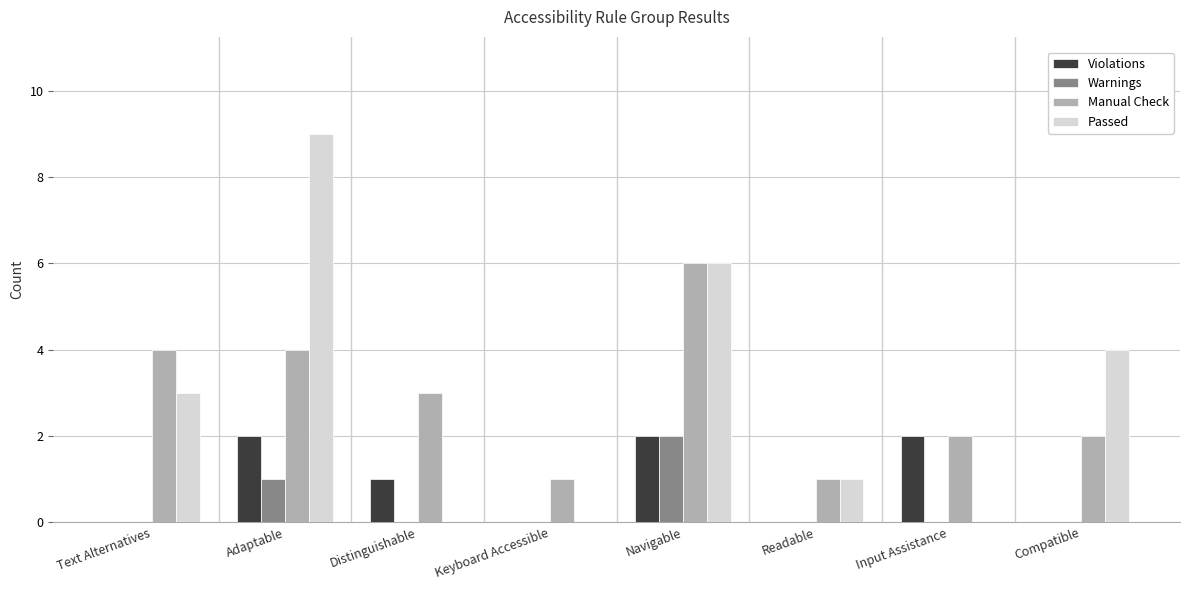

What are all the series names shown in the legend?

Violations, Warnings, Manual Check, Passed